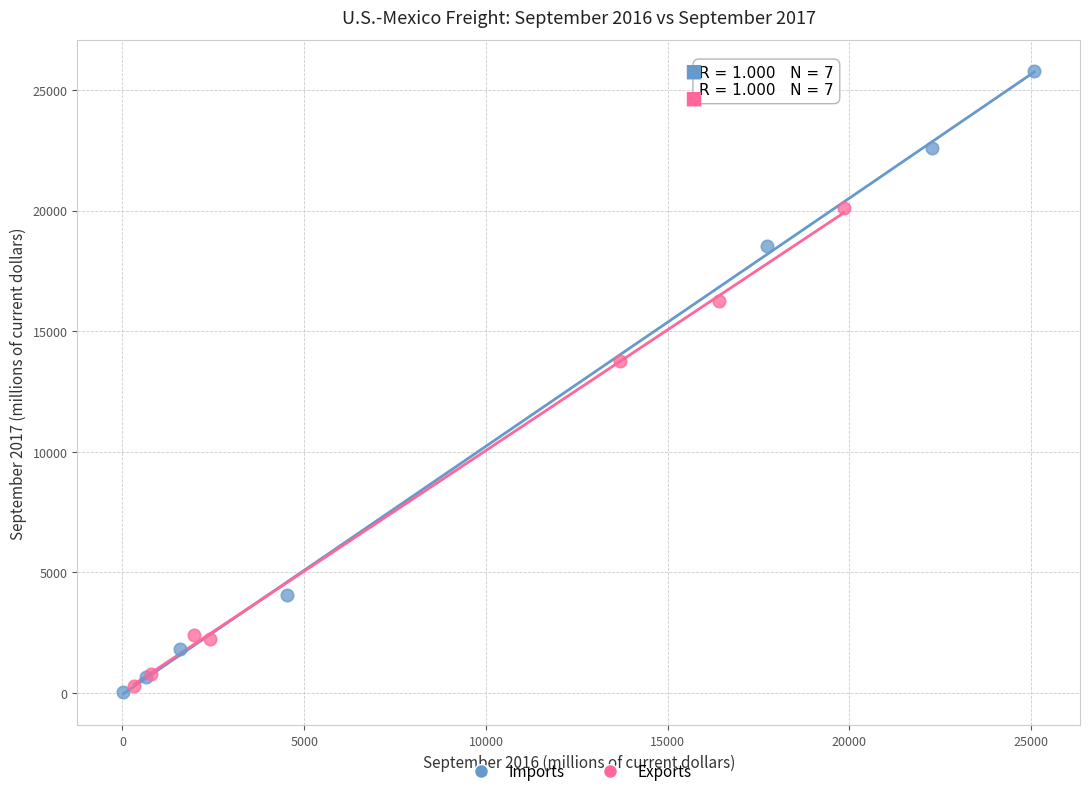

Which series has the largest Y range (max minus min)?

Imports